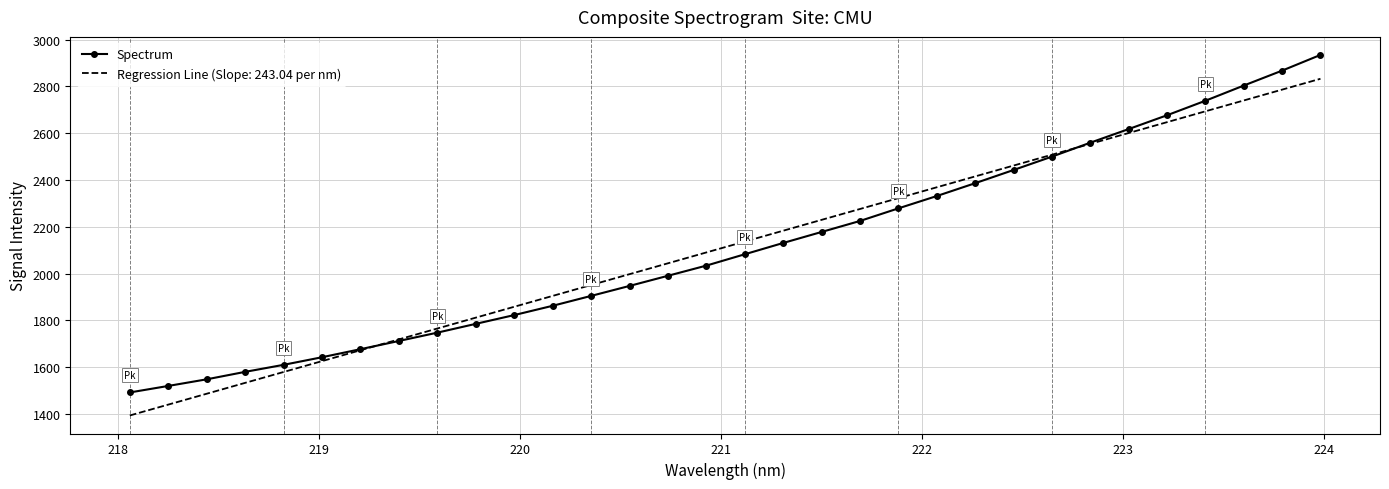

Rank the series by their maximum value, from highest to lowest.

Spectrum, Regression Line (Slope: 243.04 per nm)